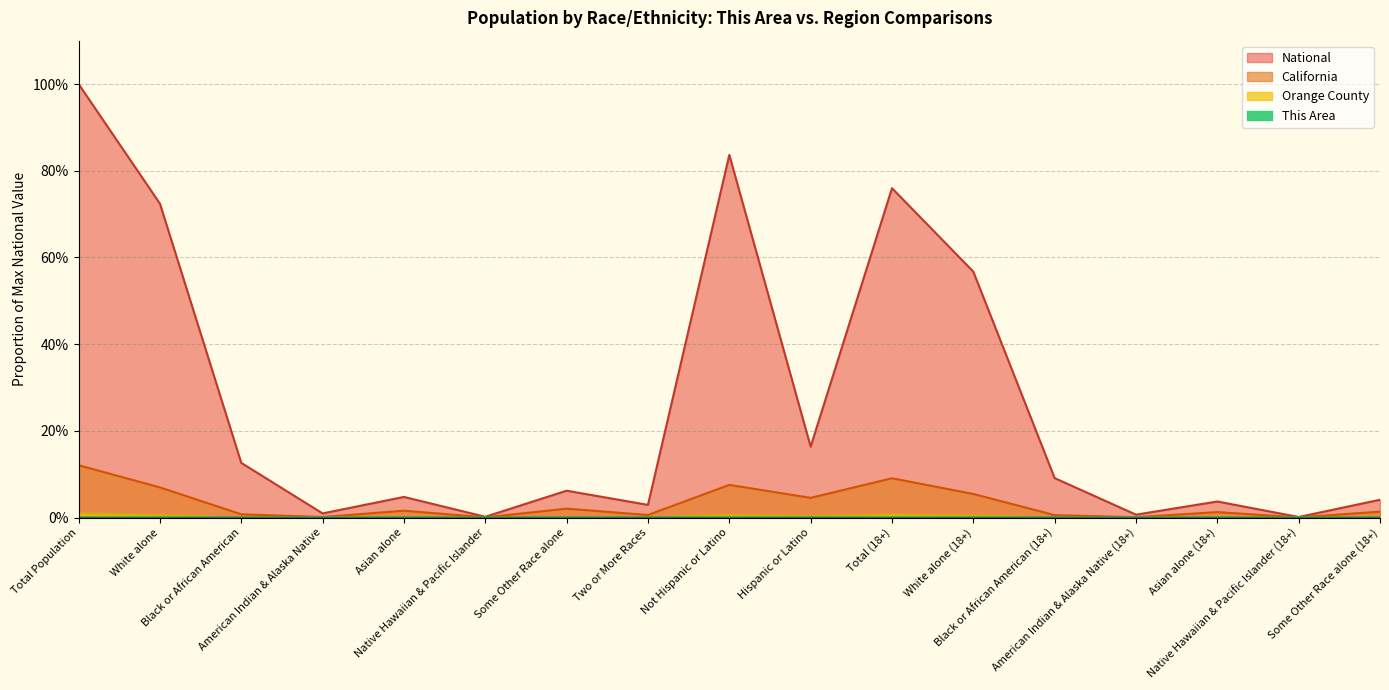

What is the maximum value shown in the chart?

1.0